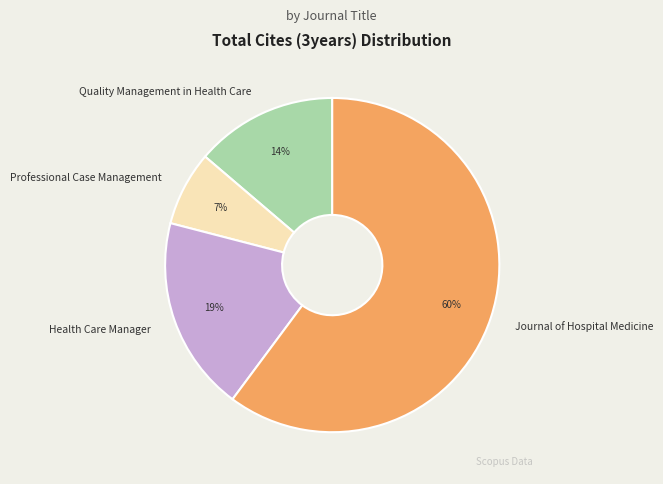

The Professional Case Management slice represents 18% of the pie. True or false?

False